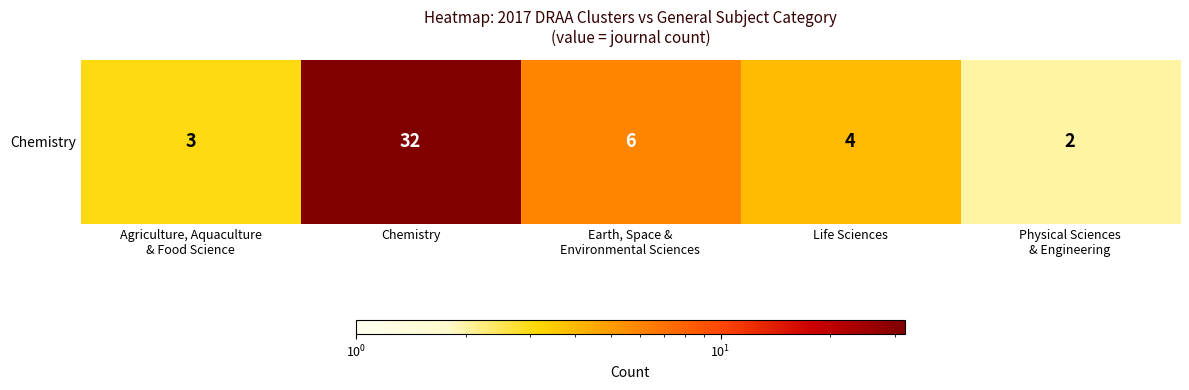

What is the difference between the values at Physical Sciences
& Engineering and Earth, Space &
Environmental Sciences?

4